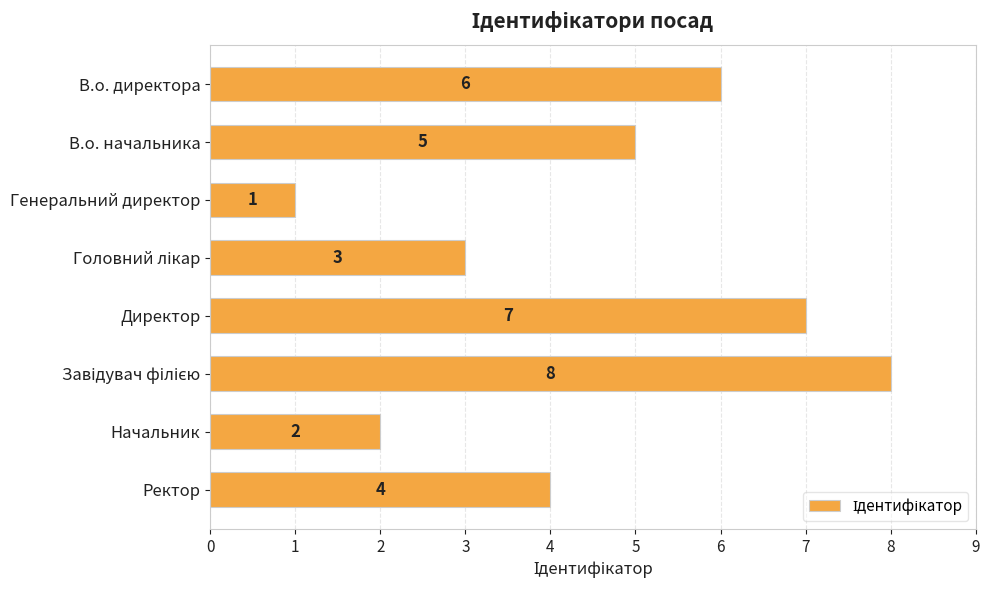

Are the bars horizontal?

Yes